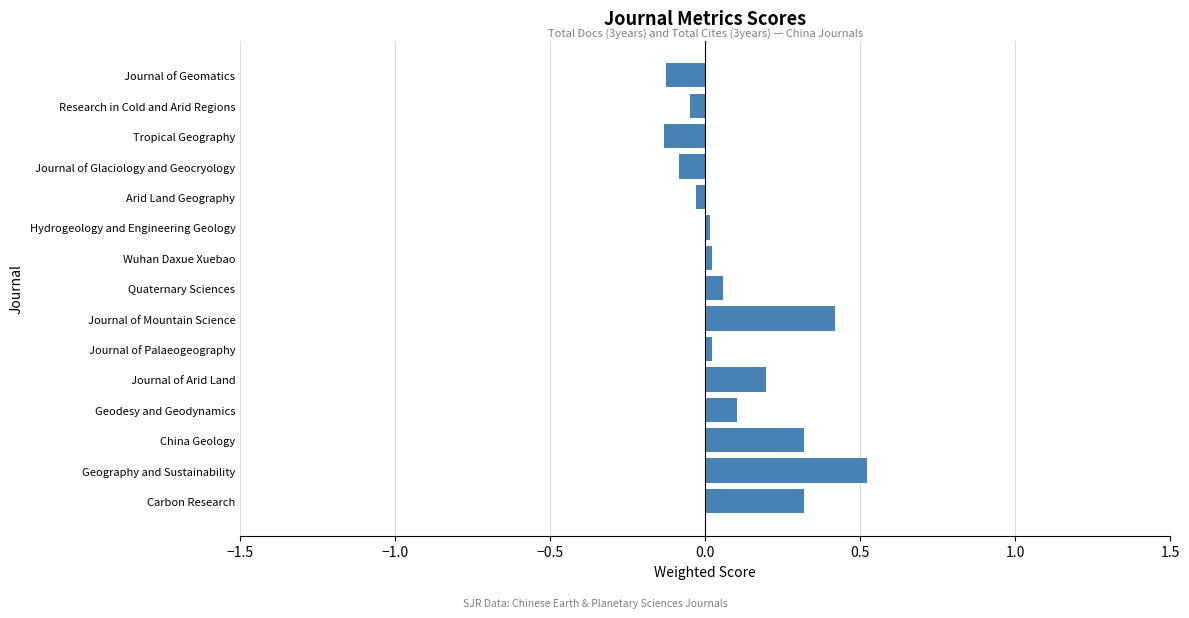

What is the change in value from Carbon Research to Journal of Glaciology and Geocryology?

-0.4